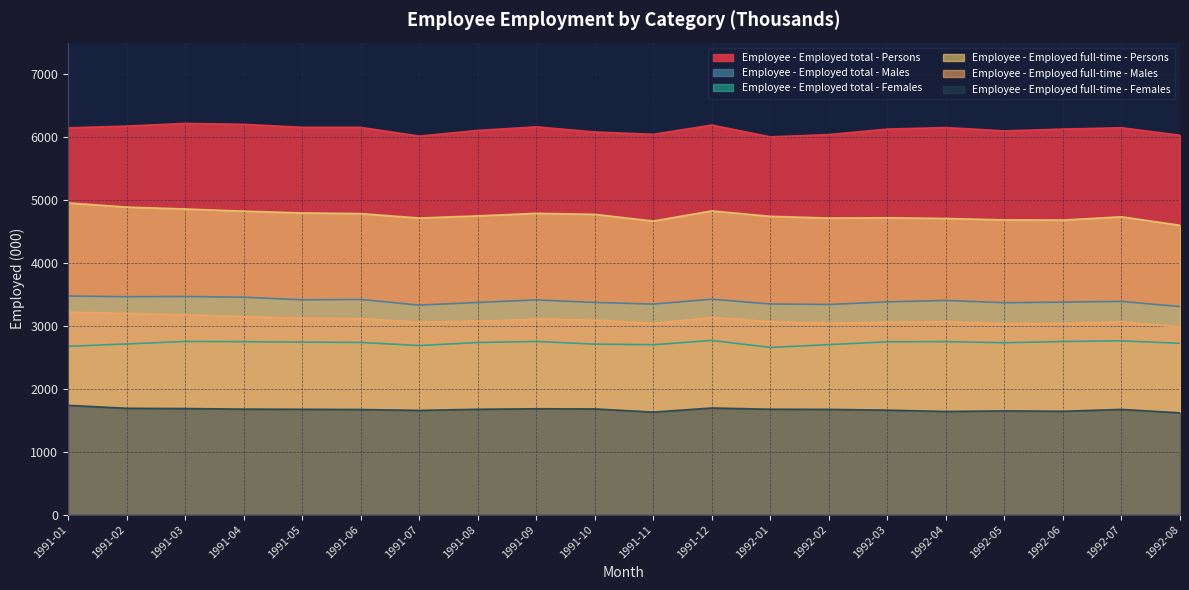

Reading left to right, extract all data points from this chart.

Employee - Employed total - Persons: 1991-01=6146.0	1991-02=6173.5	1991-03=6216.4	1991-04=6201.8	1991-05=6153.5	1991-06=6153.4	1991-07=6014.1	1991-08=6104.8	1991-09=6161.8	1991-10=6079.7	1991-11=6043.2	1991-12=6189.7	1992-01=6002.4	1992-02=6039.0	1992-03=6126.0	1992-04=6150.5	1992-05=6096.9	1992-06=6126.2	1992-07=6147.6	1992-08=6027.6
Employee - Employed total - Males: 1991-01=3472.7	1991-02=3462.3	1991-03=3465.9	1991-04=3454.1	1991-05=3412.8	1991-06=3418.3	1991-07=3328.7	1991-08=3370.5	1991-09=3410.6	1991-10=3371.2	1991-11=3344.5	1991-12=3422.1	1992-01=3346.5	1992-02=3338.6	1992-03=3380.4	1992-04=3402.2	1992-05=3366.5	1992-06=3376.0	1992-07=3387.2	1992-08=3305.7
Employee - Employed total - Females: 1991-01=2673.4	1991-02=2711.2	1991-03=2750.5	1991-04=2747.7	1991-05=2740.7	1991-06=2735.2	1991-07=2685.5	1991-08=2734.3	1991-09=2751.3	1991-10=2708.5	1991-11=2698.7	1991-12=2767.6	1992-01=2655.8	1992-02=2700.4	1992-03=2745.6	1992-04=2748.3	1992-05=2730.4	1992-06=2750.2	1992-07=2760.4	1992-08=2721.9
Employee - Employed full-time - Persons: 1991-01=4953.0	1991-02=4886.4	1991-03=4856.7	1991-04=4822.1	1991-05=4793.6	1991-06=4783.1	1991-07=4712.9	1991-08=4746.6	1991-09=4787.6	1991-10=4771.2	1991-11=4664.7	1991-12=4826.0	1992-01=4739.8	1992-02=4712.5	1992-03=4717.0	1992-04=4706.0	1992-05=4683.0	1992-06=4680.8	1992-07=4732.2	1992-08=4597.4
Employee - Employed full-time - Males: 1991-01=3216.6	1991-02=3197.5	1991-03=3171.5	1991-04=3146.3	1991-05=3120.4	1991-06=3113.6	1991-07=3057.2	1991-08=3073.2	1991-09=3106.0	1991-10=3091.9	1991-11=3036.4	1991-12=3132.1	1992-01=3065.6	1992-02=3040.9	1992-03=3057.2	1992-04=3067.4	1992-05=3035.0	1992-06=3038.8	1992-07=3060.9	1992-08=2980.5
Employee - Employed full-time - Females: 1991-01=1736.4	1991-02=1688.9	1991-03=1685.2	1991-04=1675.8	1991-05=1673.2	1991-06=1669.6	1991-07=1655.6	1991-08=1673.3	1991-09=1681.6	1991-10=1679.3	1991-11=1628.3	1991-12=1693.9	1992-01=1674.2	1992-02=1671.5	1992-03=1659.8	1992-04=1638.6	1992-05=1648.0	1992-06=1641.9	1992-07=1671.4	1992-08=1616.8